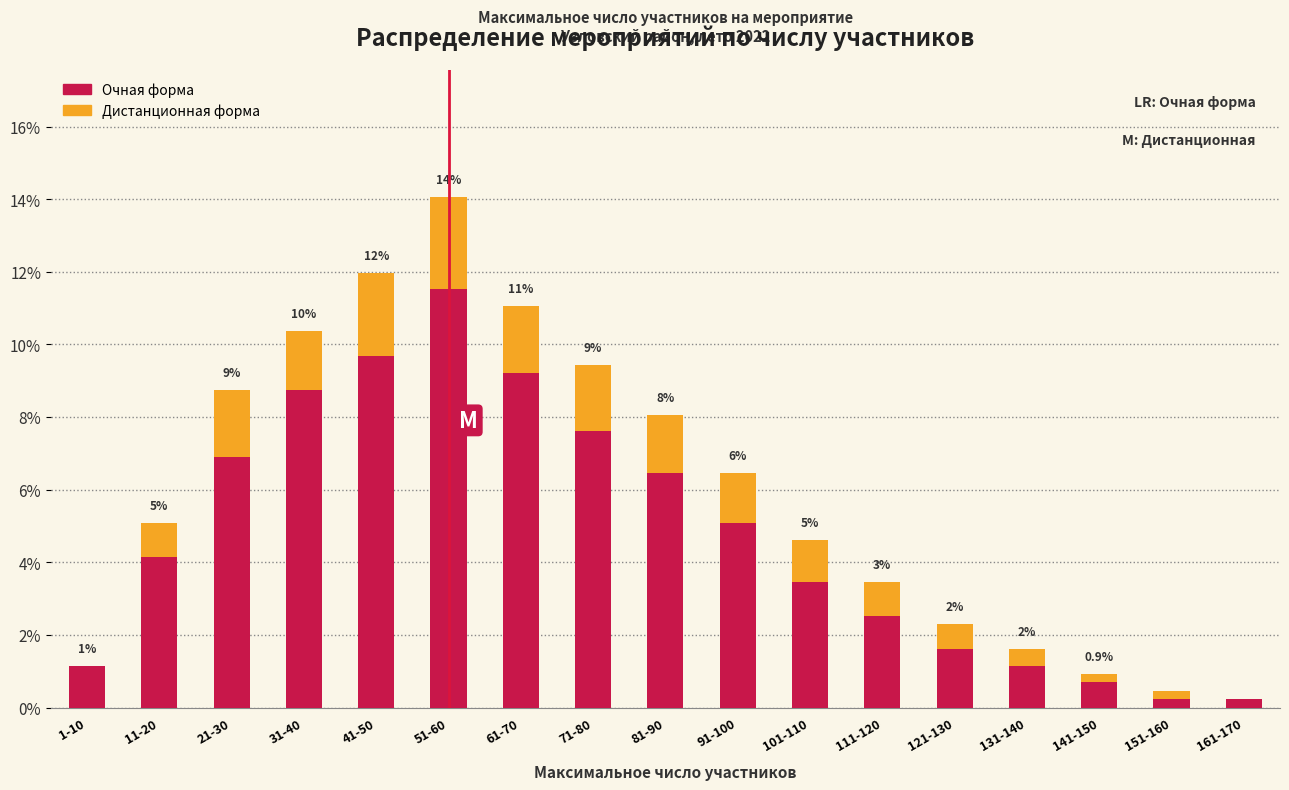

True or false: Очная форма has a value of 1.7 at 1-10.

False